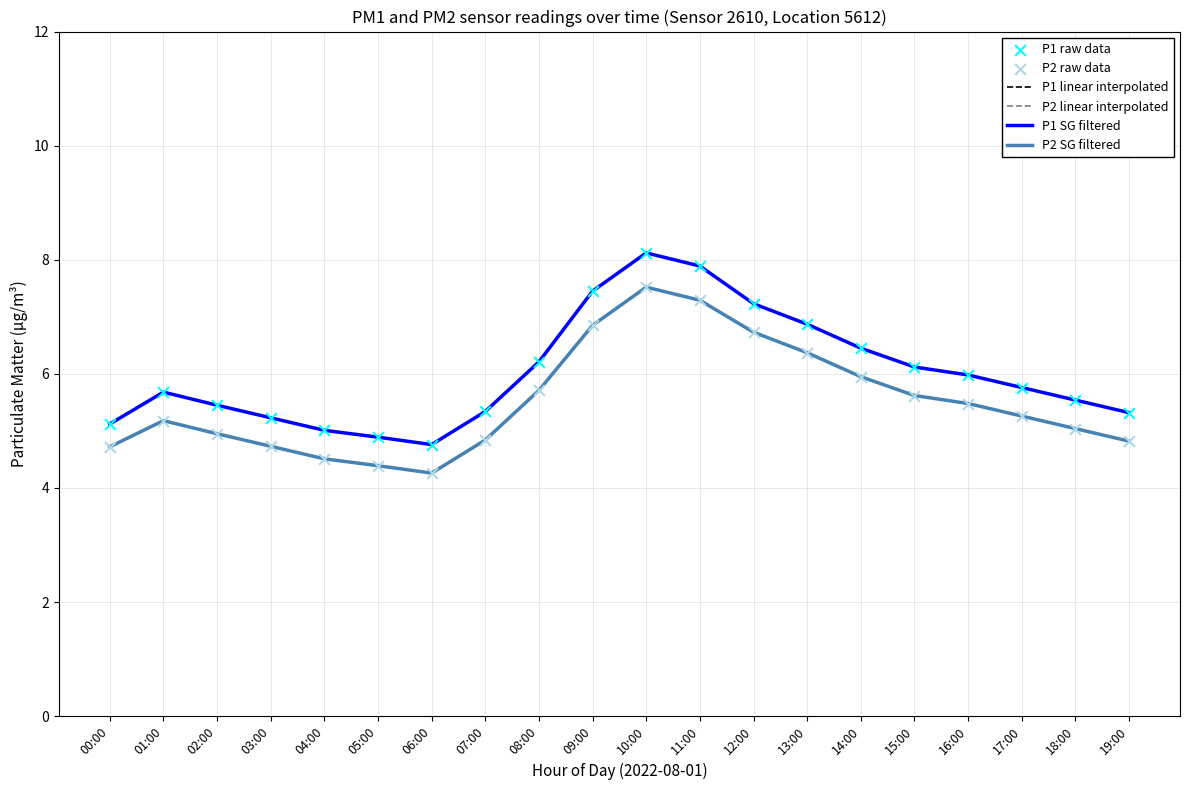

Which series has the largest total across all categories?

P1 linear interpolated